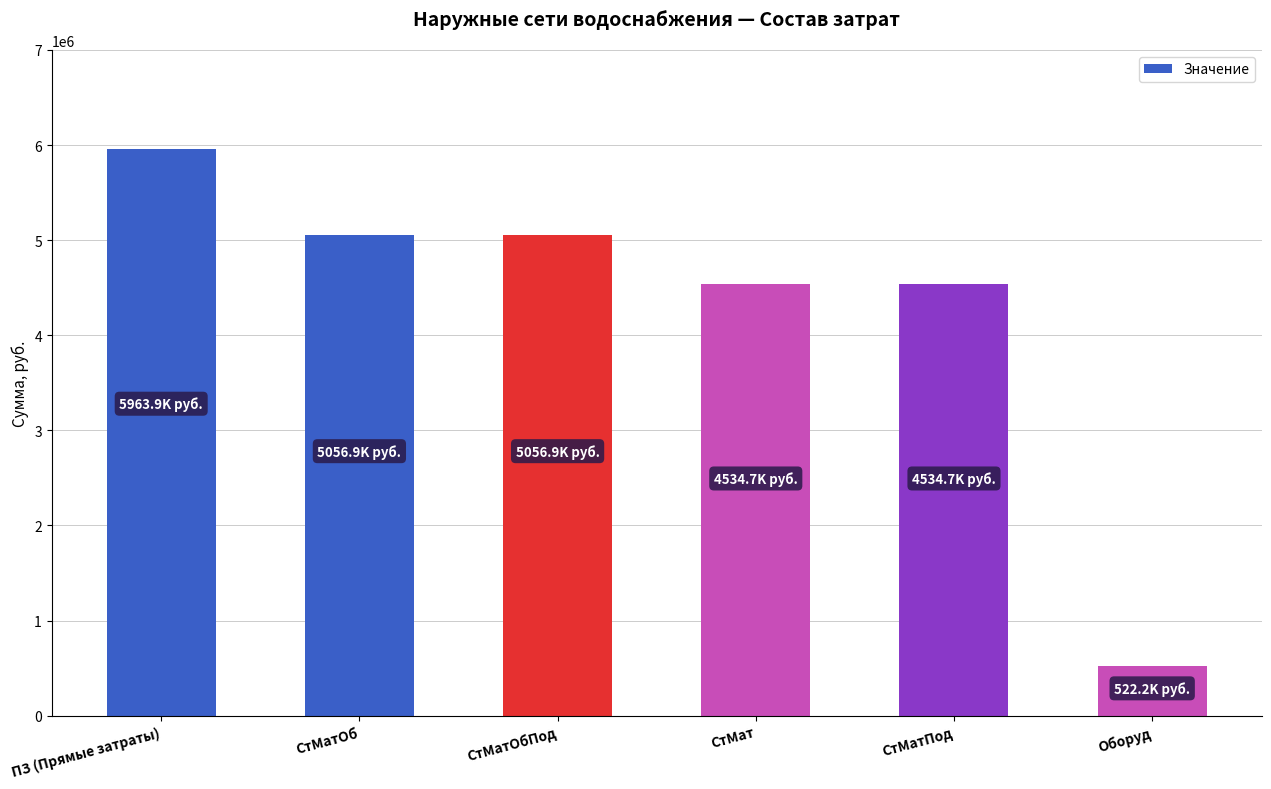

The chart shows a value of 2160177.5 at СтМатОбПод. True or false?

False